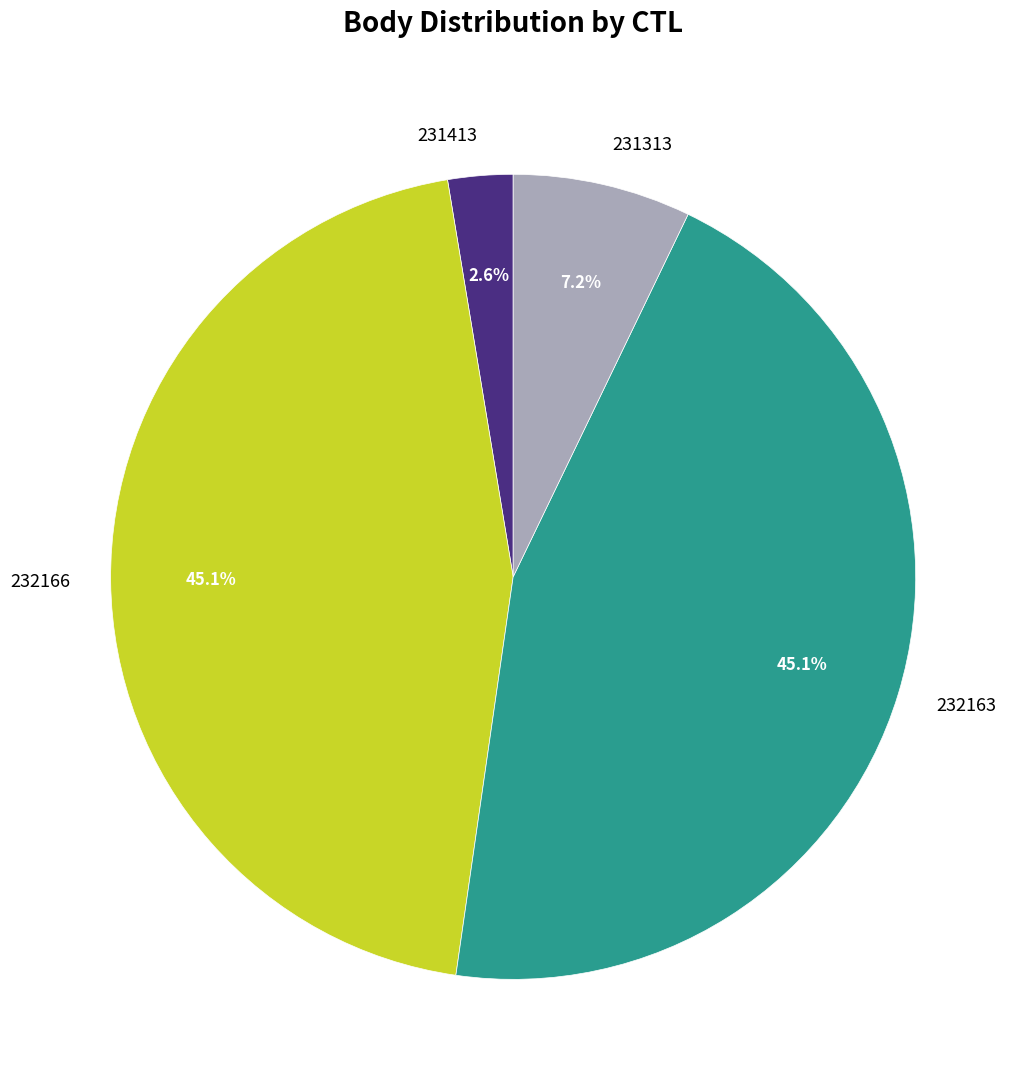

How many segments does this pie chart have?

4